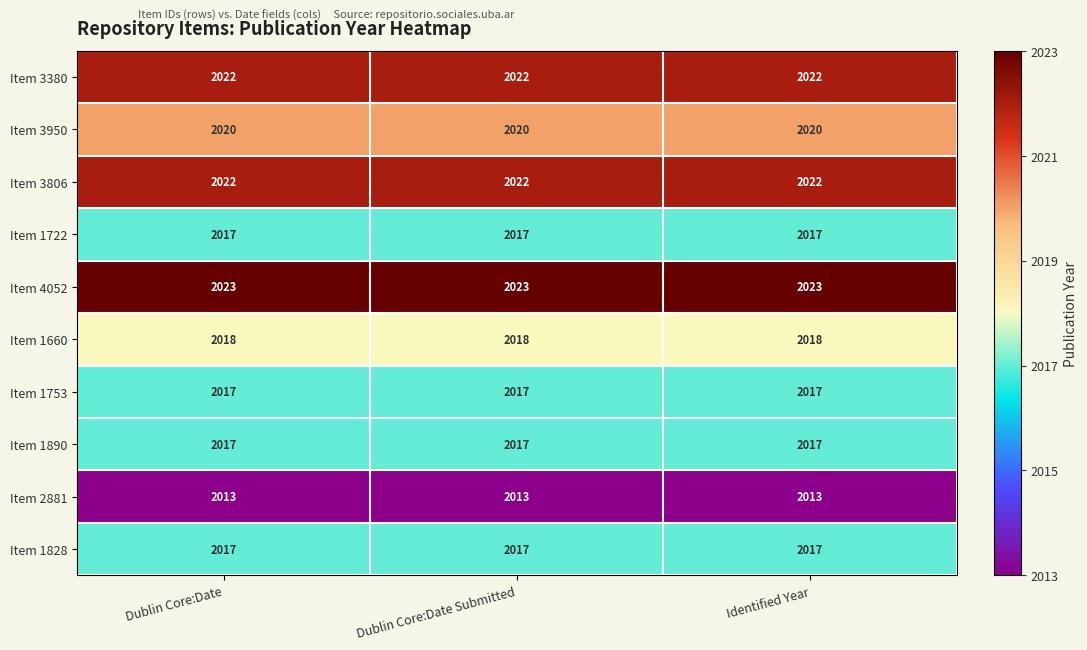

Which series has the largest total across all categories?

Item 4052